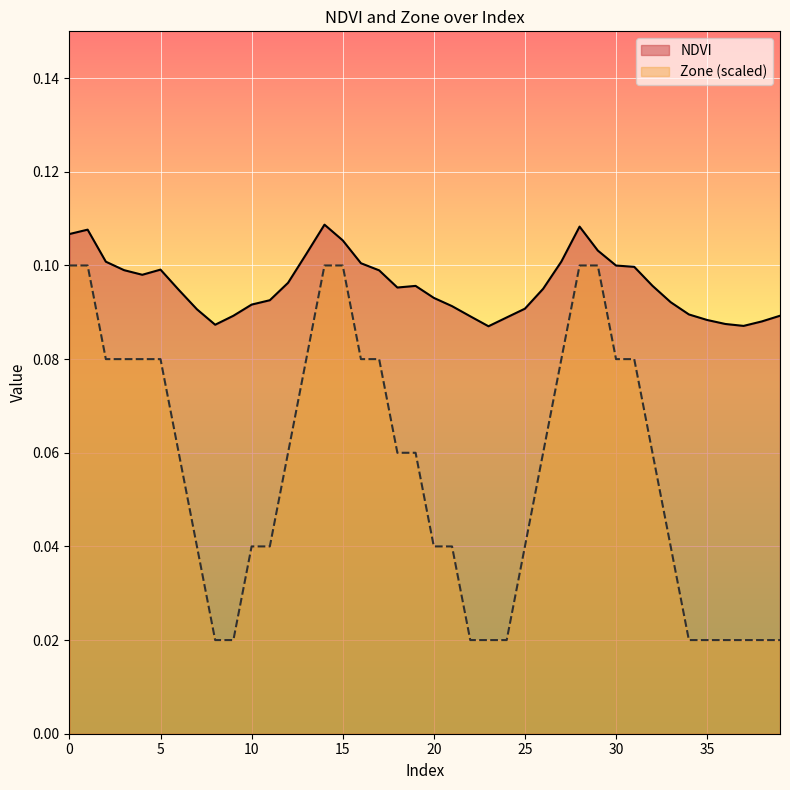

Which series changed the most between 21 and 28?

Zone